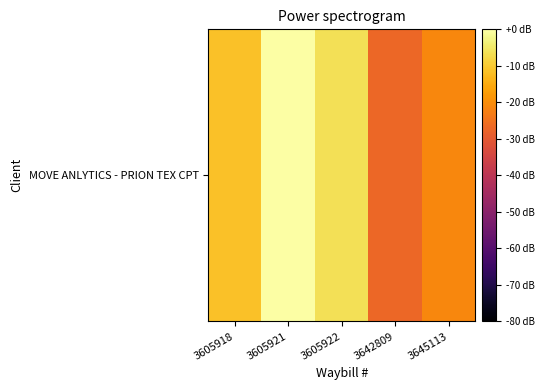

How many values exceed -11?

2